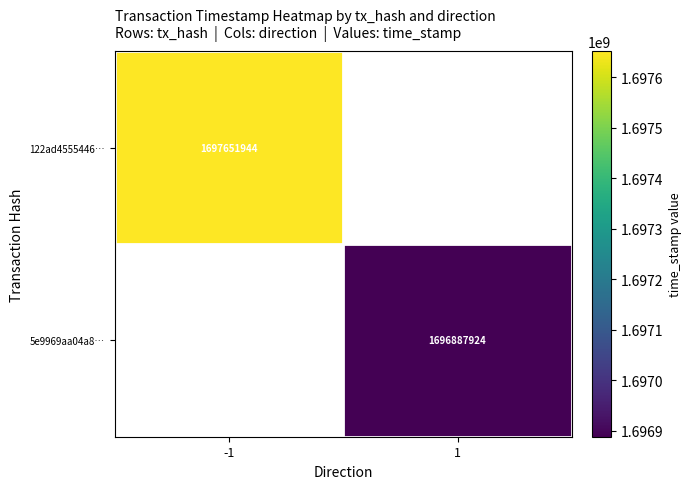

Is it true that 122ad4555446… equals 1697651944 at -1?

True